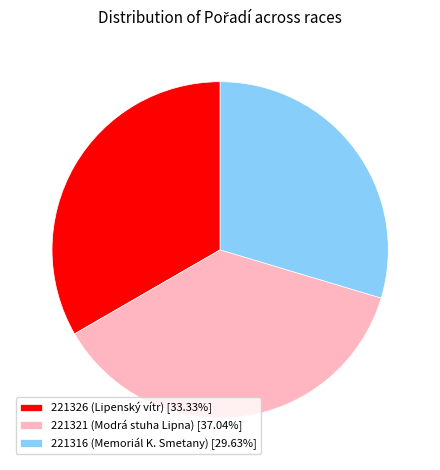

Is the sum of 221321 (Modrá stuha Lipna) [37.04%] and 221316 (Memoriál K. Smetany) [29.63%] greater than half?

Yes